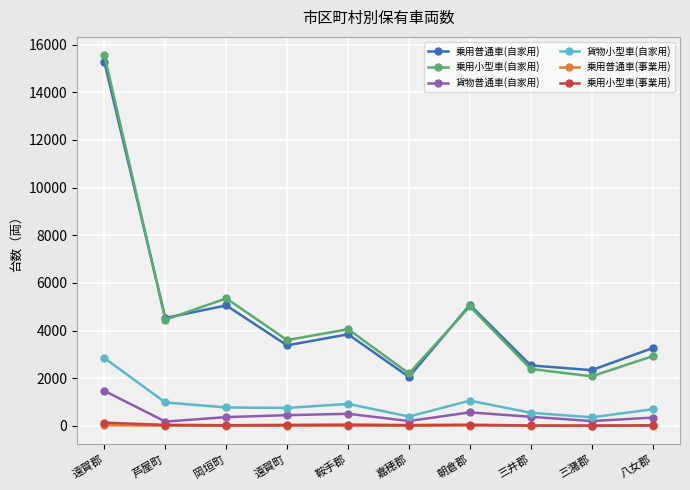

At which label does 乗用普通車(自家用) first exceed 3842?

遠賀郡